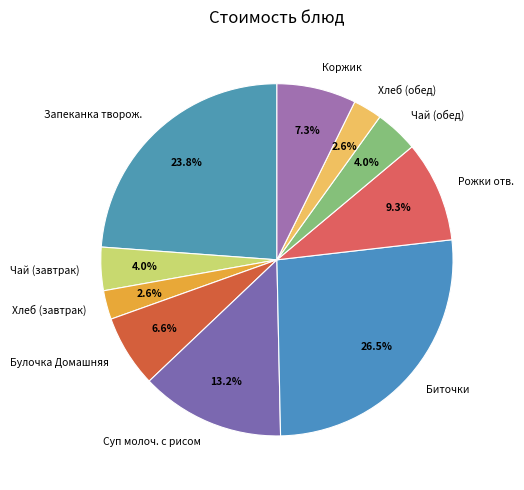

Combined, do Биточки and Коржик account for over 50%?

No